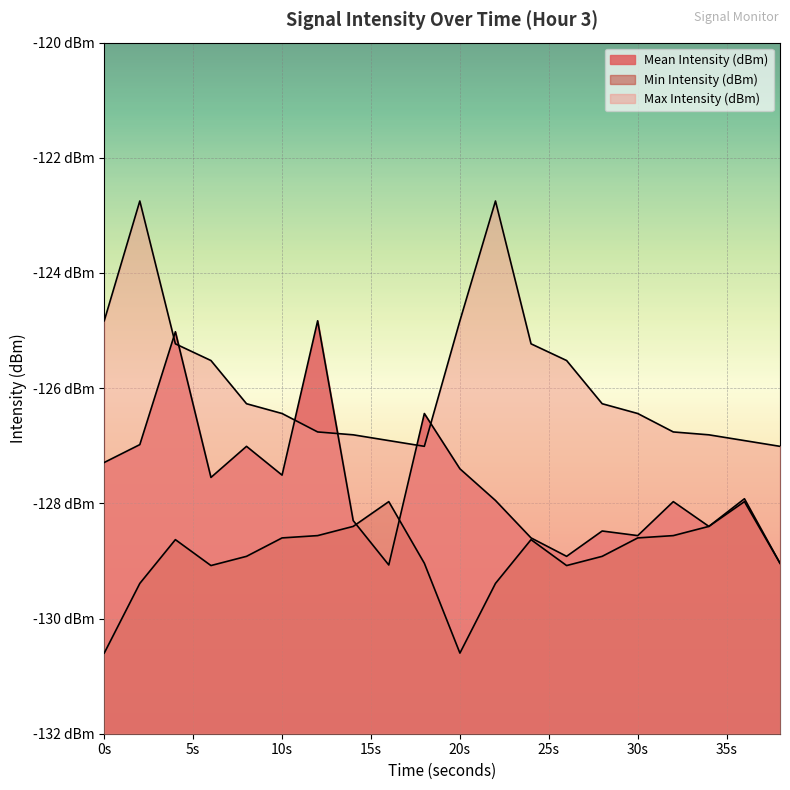

What is the difference between the maximum and minimum values in the Min Intensity (dBm) series?

2.6